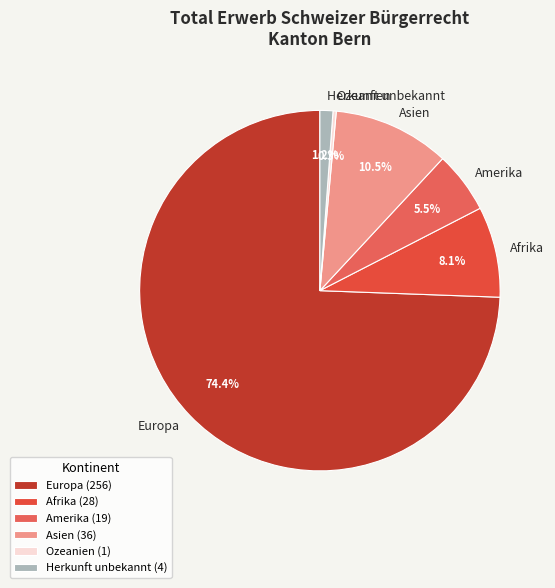

What percentage do Afrika and Herkunft unbekannt together represent?

9.3%